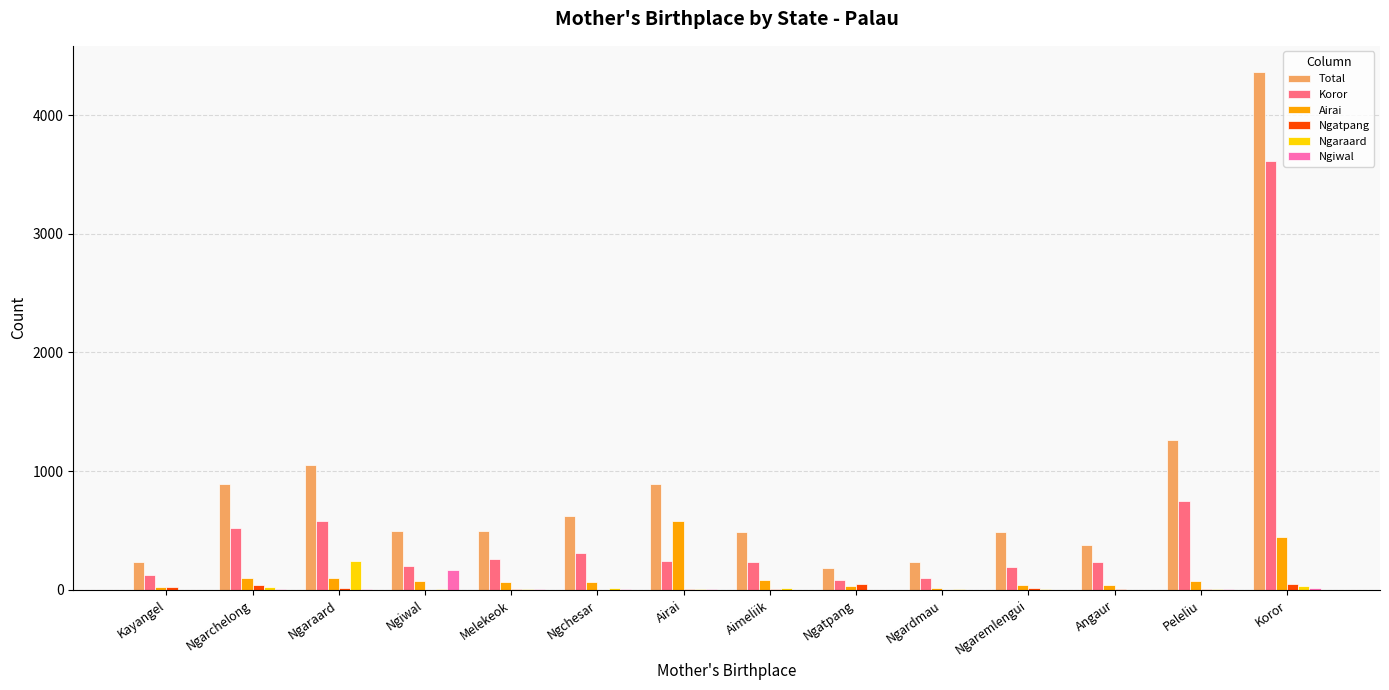

Is it true that Koror equals 124 at Kayangel?

True